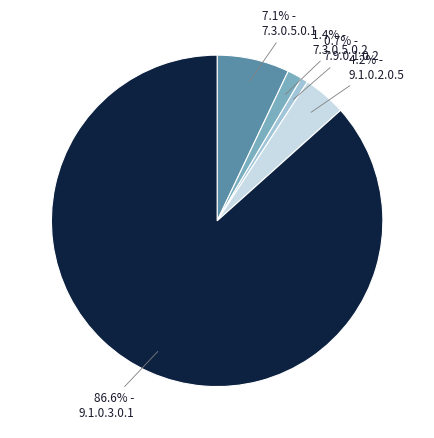

Approximately how many times larger is the value at 9.1.0.3.0.1 compared to 7.9.0.1.0.2?

127.7